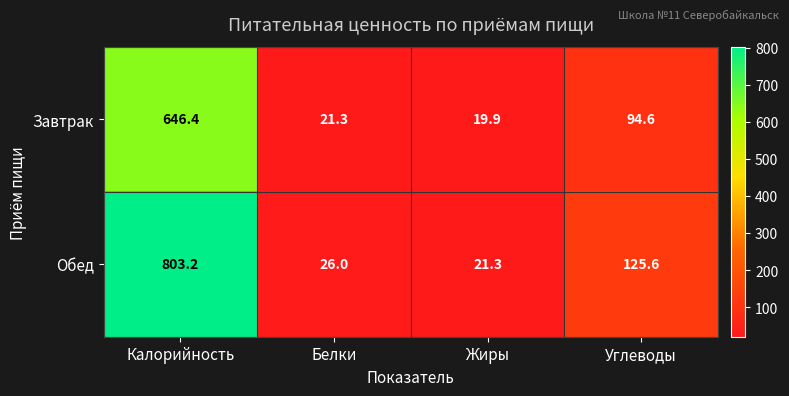

What is the average value of the Обед series?

244.0